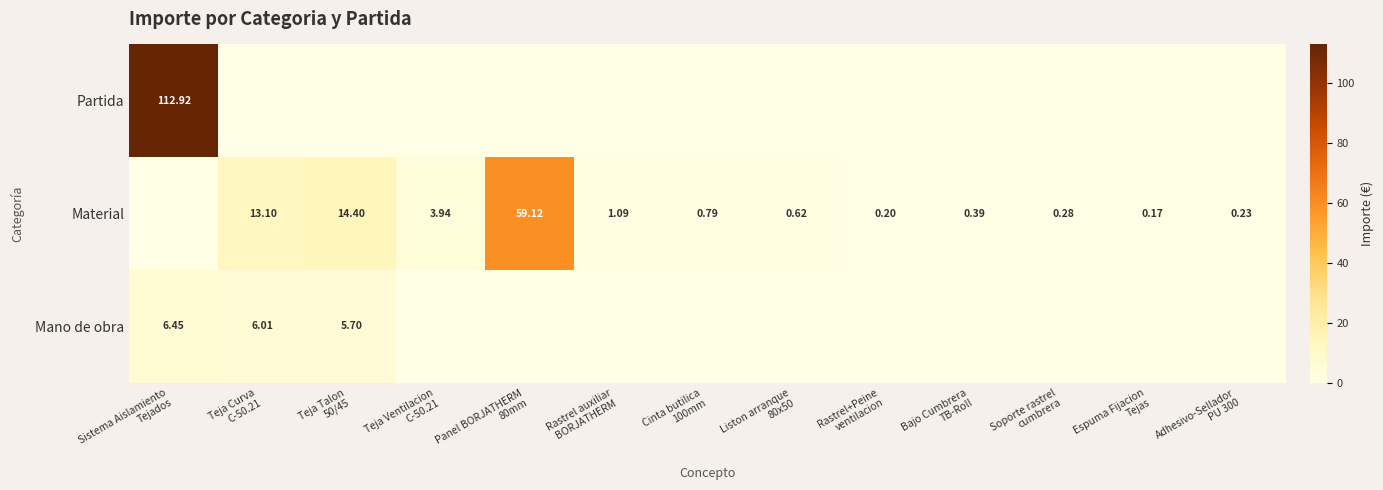

What is the difference between the maximum and minimum values in the Material series?

59.1